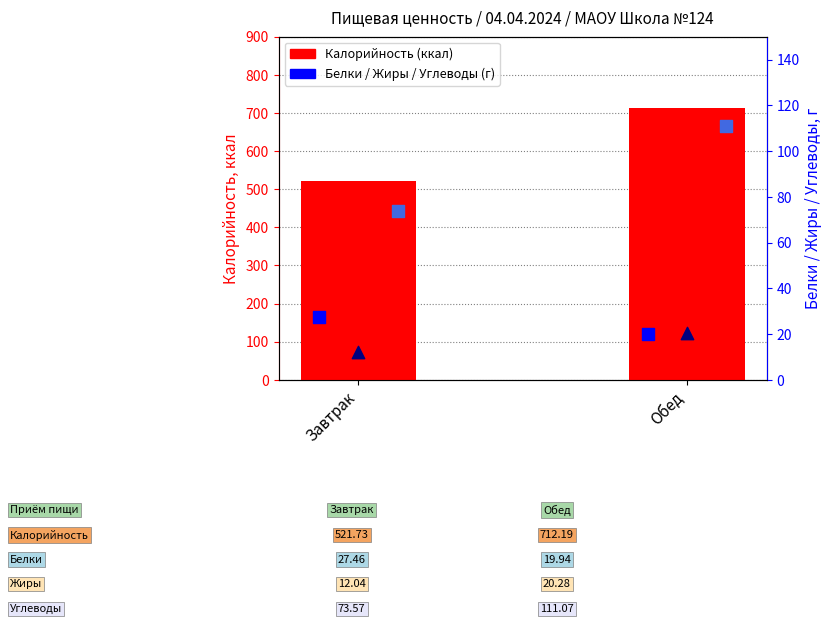

What are all the series names shown in the legend?

Калорийность (ккал), Белки (г), Жиры (г), Углеводы (г)